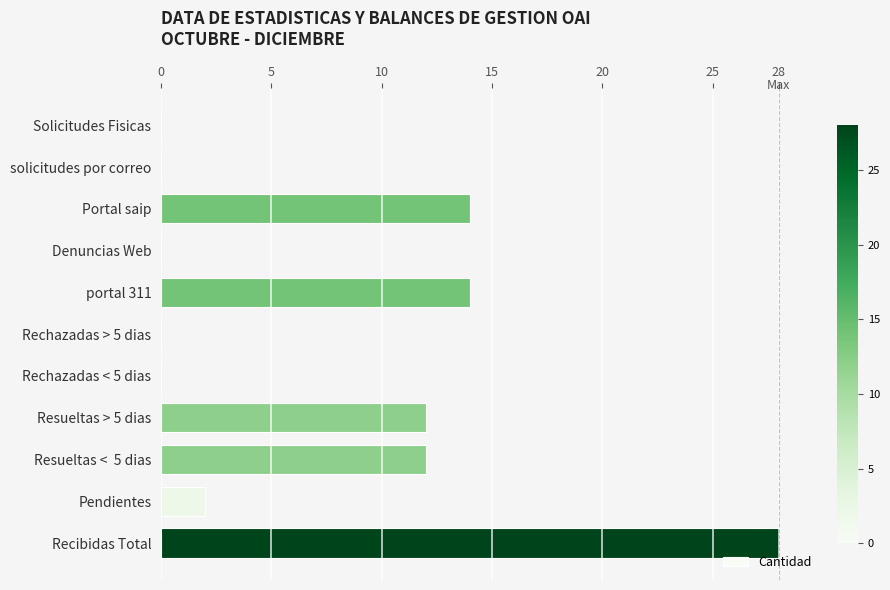

How many distinct data groups are displayed?

1